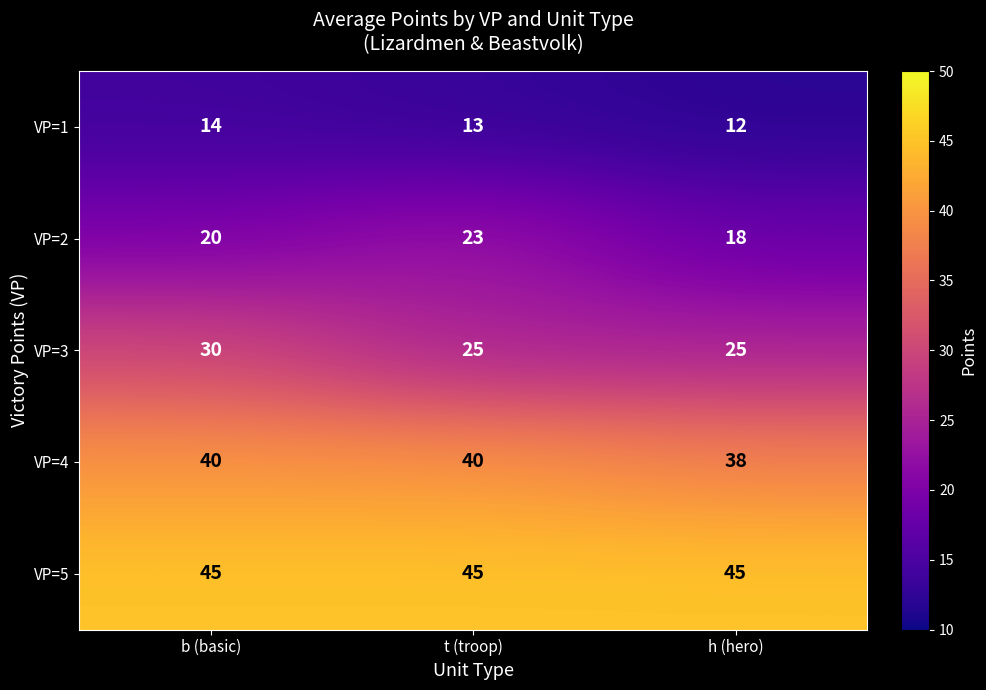

How many distinct data groups are displayed?

5